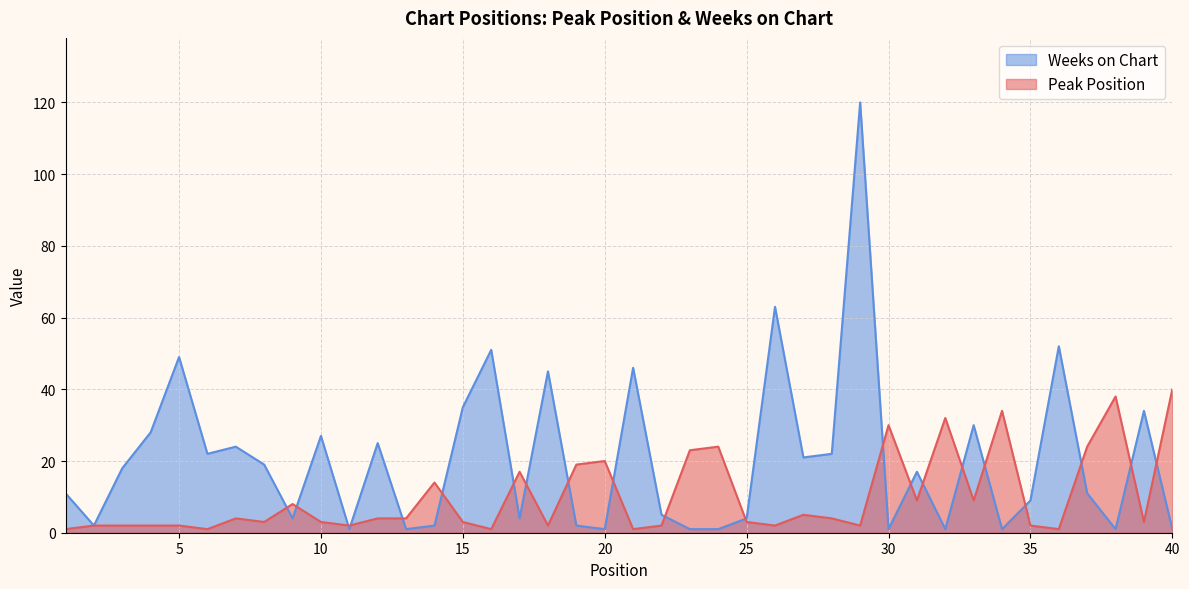

How many interior local peaks does the Weeks on Chart series have?

13